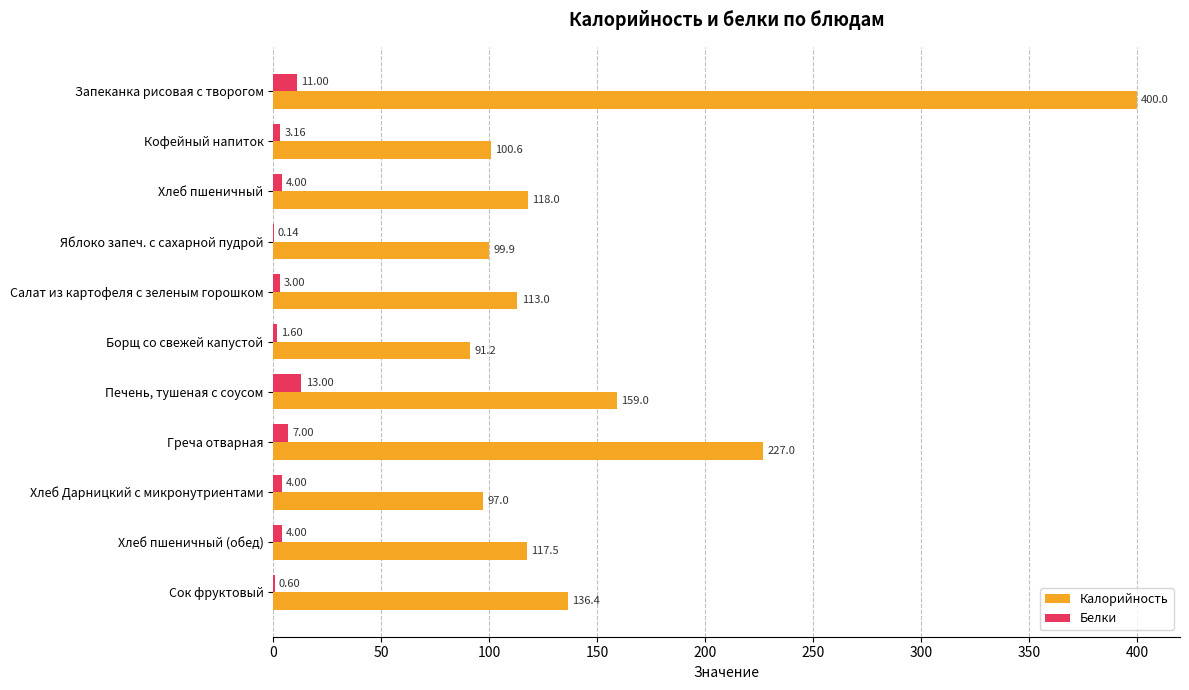

Is the value of Калорийность at Сок фруктовый greater than the value of Белки at Хлеб пшеничный?

Yes